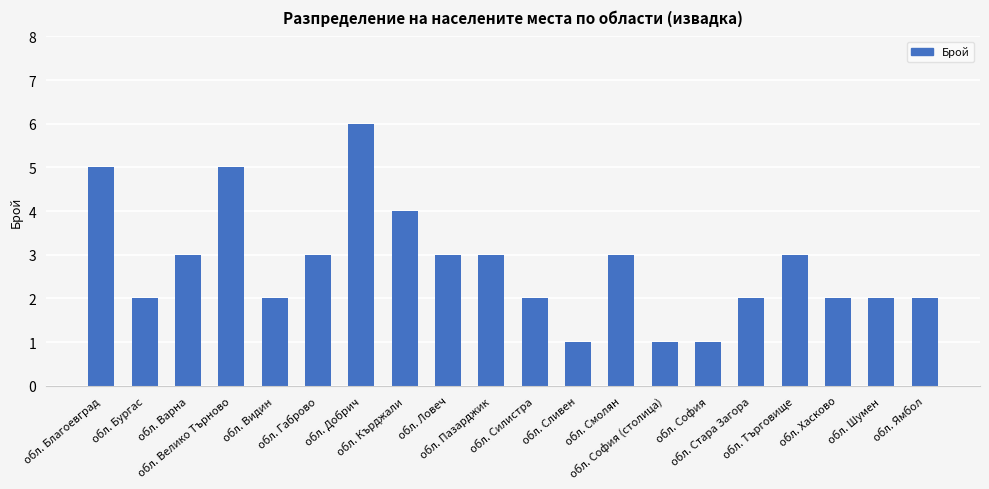

What is the sum of the values at обл. Добрич and обл. Велико Търново?

11